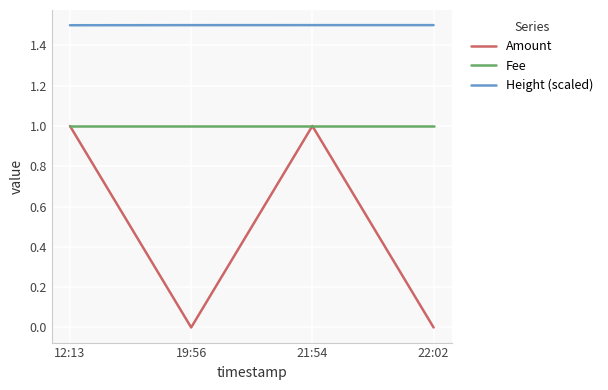

What is the total value across all series at 22:02?

2.5